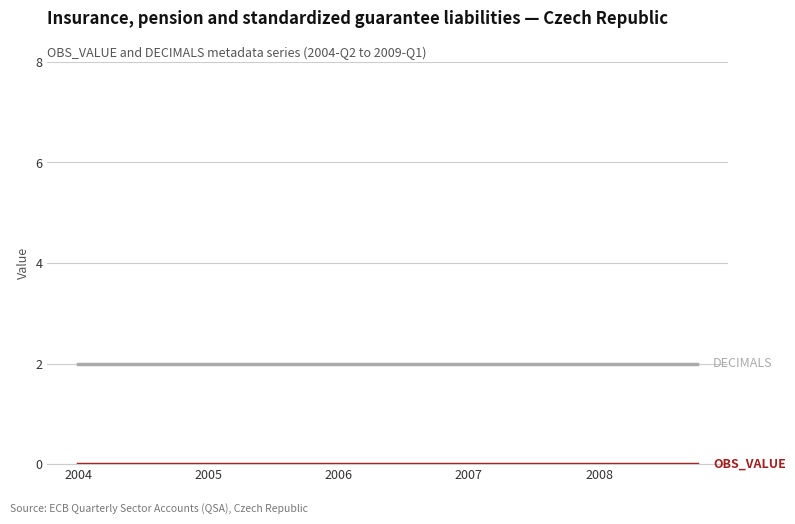

Is this an area chart (filled region under the line)?

No